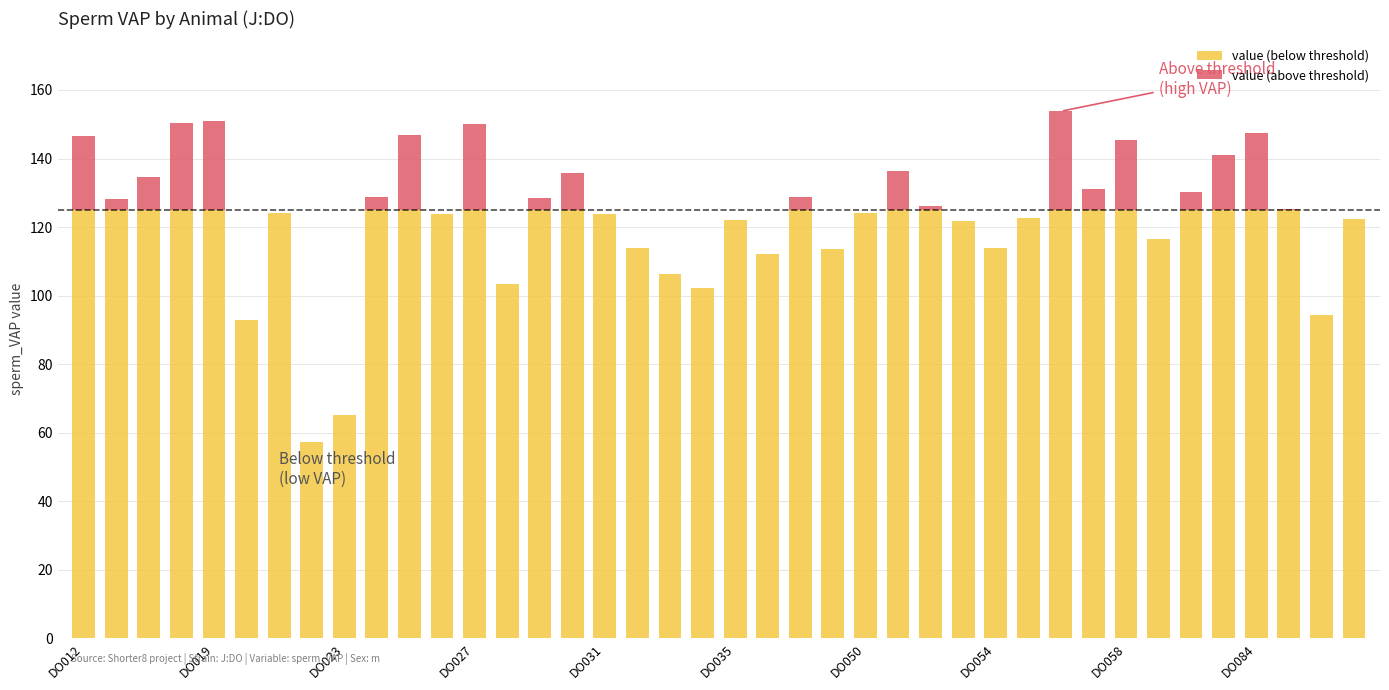

What are all the series names shown in the legend?

value (below threshold), value (above threshold)